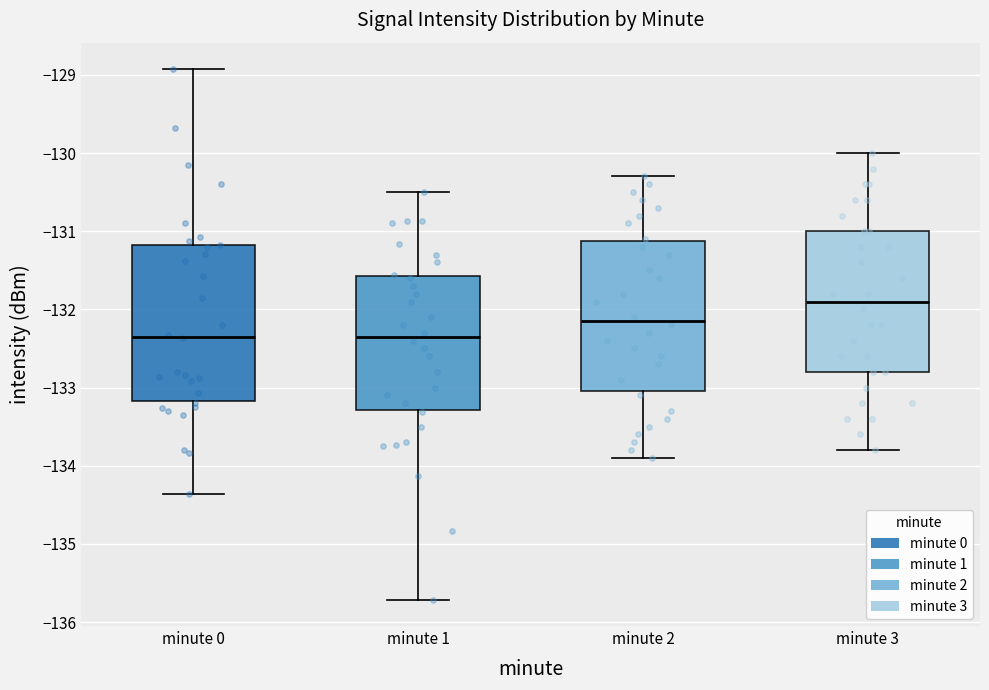

Where does the lower whisker of the box for minute 0 end on the y-axis? The values are not printed on the chart, so give them approximately, as read against the axis.

-134.4